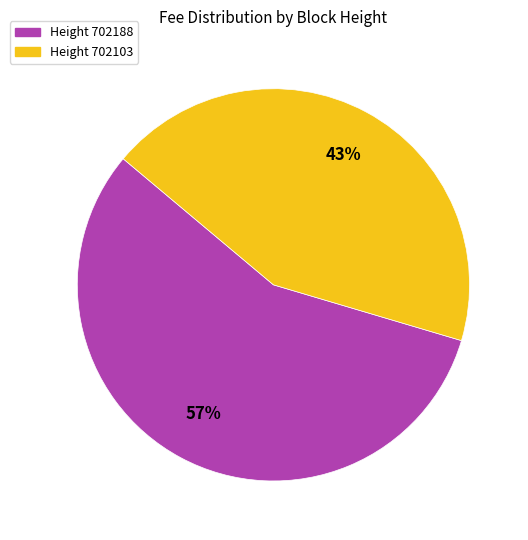

Is there any slice that represents more than half of the pie?

Yes